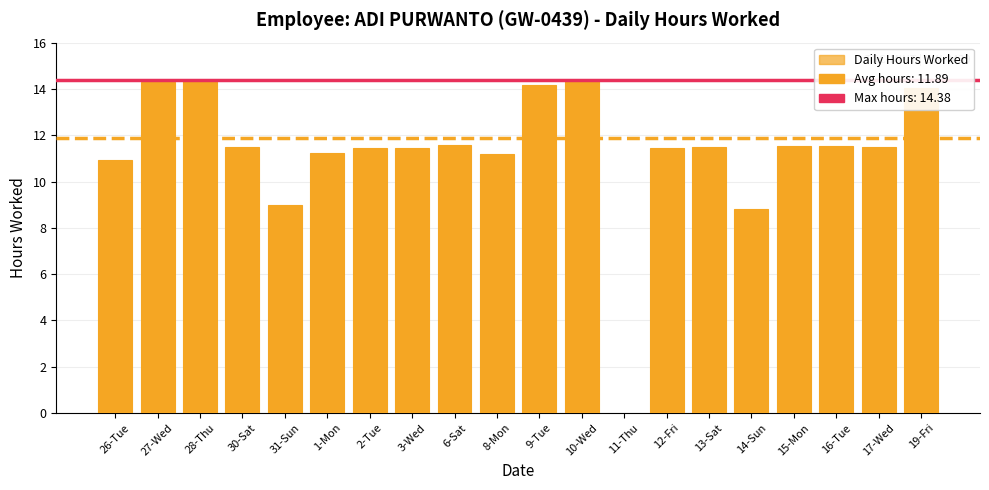

What is the maximum value shown in the chart?

14.4